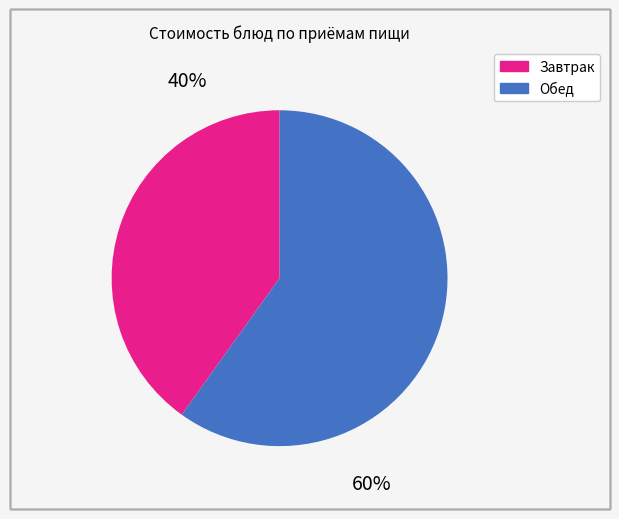

Is there a majority slice in this chart?

Yes